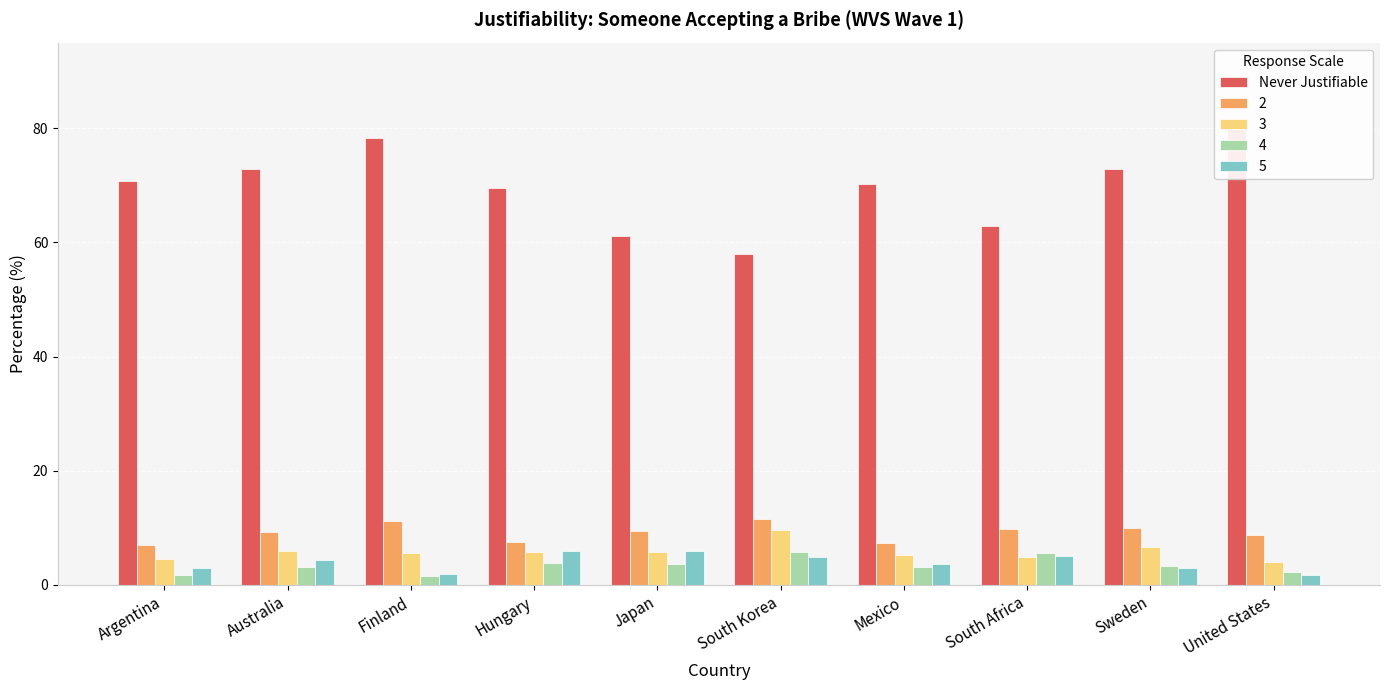

True or false: the data shows 109.0 at Japan.

False